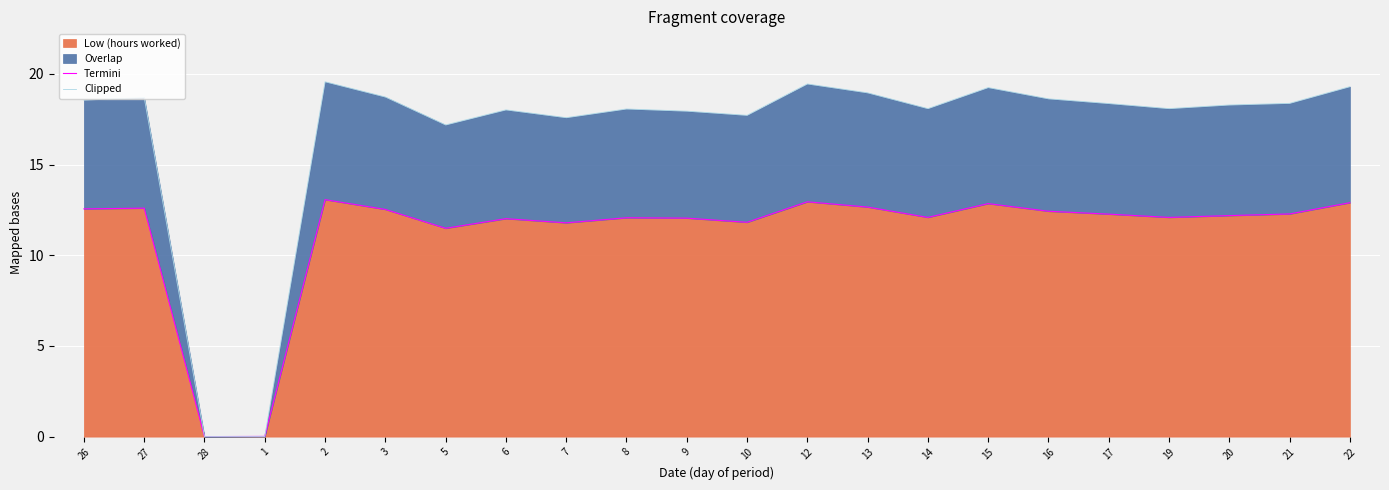

What is the average value of the Termini series?

11.2